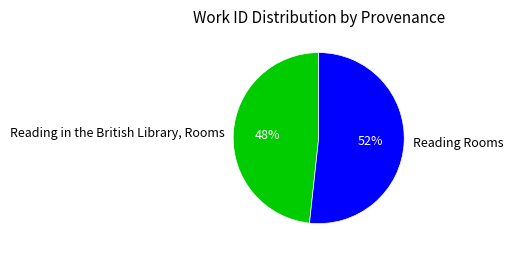

Is there any slice that represents more than half of the pie?

Yes